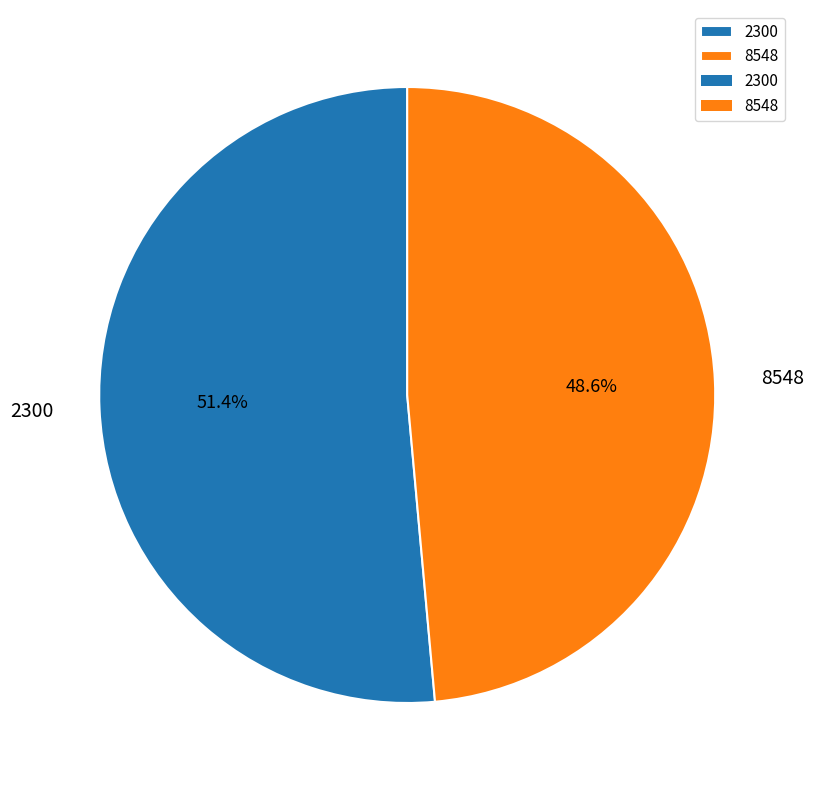

Approximately how many times larger is the value at 2300 compared to 8548?

1.1